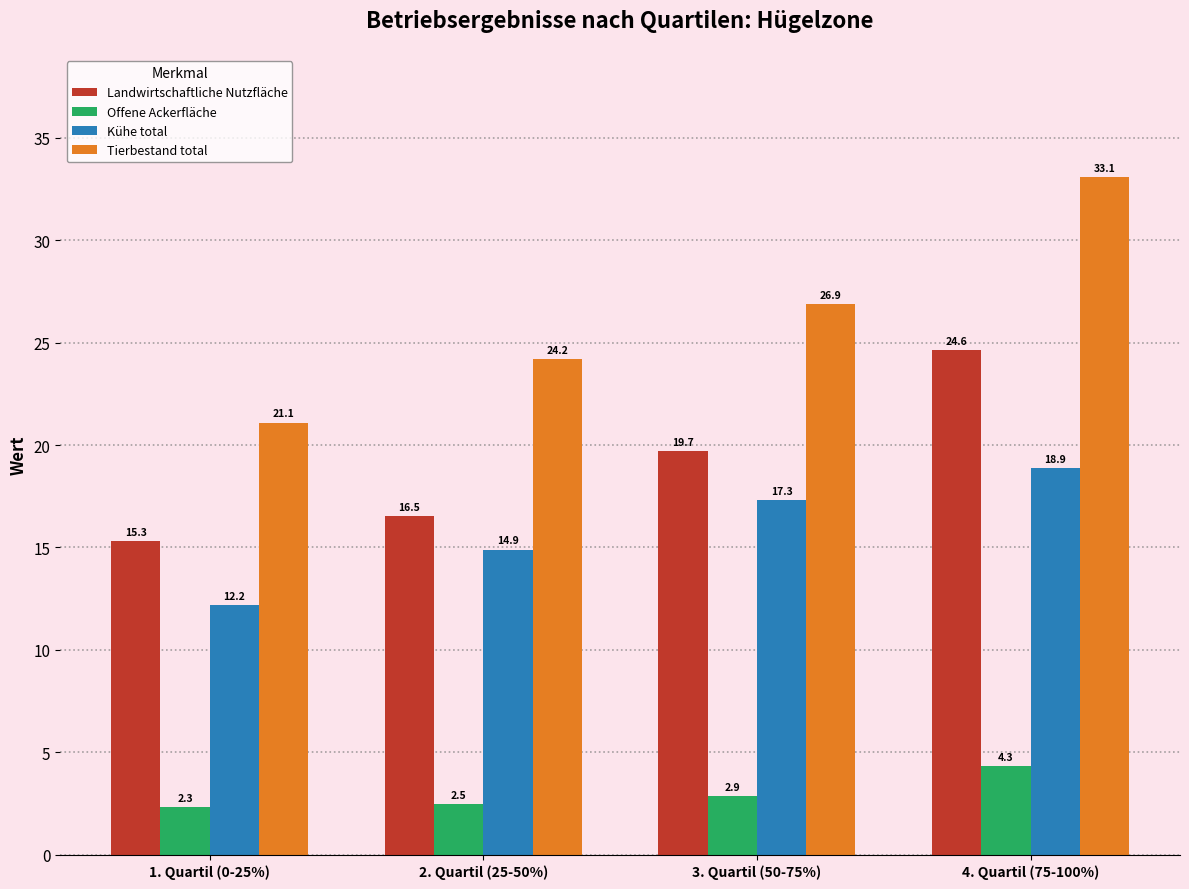

Reading right to left, transcribe all the data shown in this chart.

Landwirtschaftliche Nutzfläche: 4. Quartil (75-100%)=24.6	3. Quartil (50-75%)=19.7	2. Quartil (25-50%)=16.5	1. Quartil (0-25%)=15.3
Offene Ackerfläche: 4. Quartil (75-100%)=4.3	3. Quartil (50-75%)=2.9	2. Quartil (25-50%)=2.5	1. Quartil (0-25%)=2.3
Kühe total: 4. Quartil (75-100%)=18.9	3. Quartil (50-75%)=17.3	2. Quartil (25-50%)=14.9	1. Quartil (0-25%)=12.2
Tierbestand total: 4. Quartil (75-100%)=33.1	3. Quartil (50-75%)=26.9	2. Quartil (25-50%)=24.2	1. Quartil (0-25%)=21.1